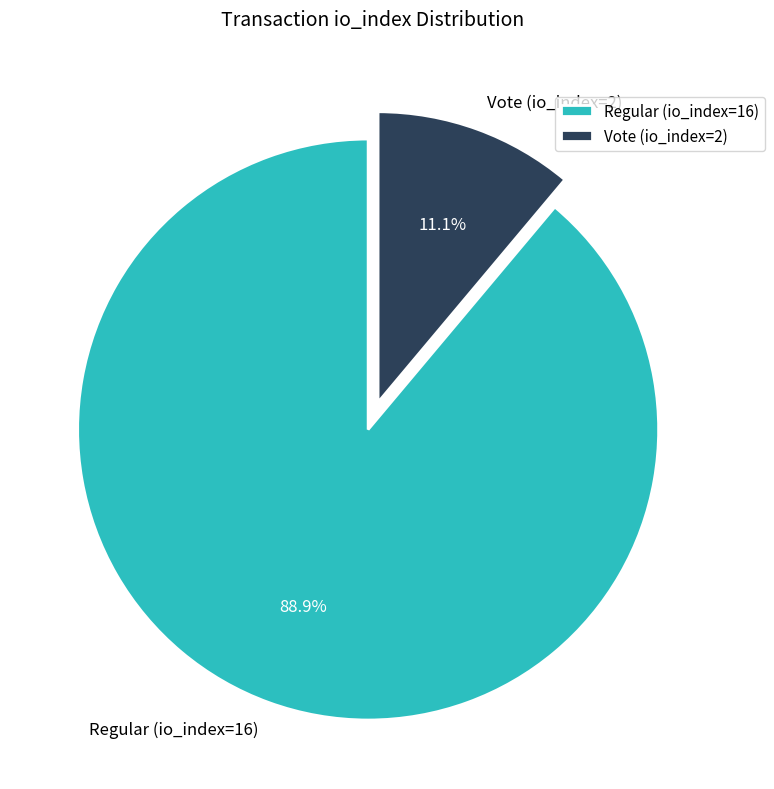

What portion of the pie excludes Vote (io_index=2)?

88.9%